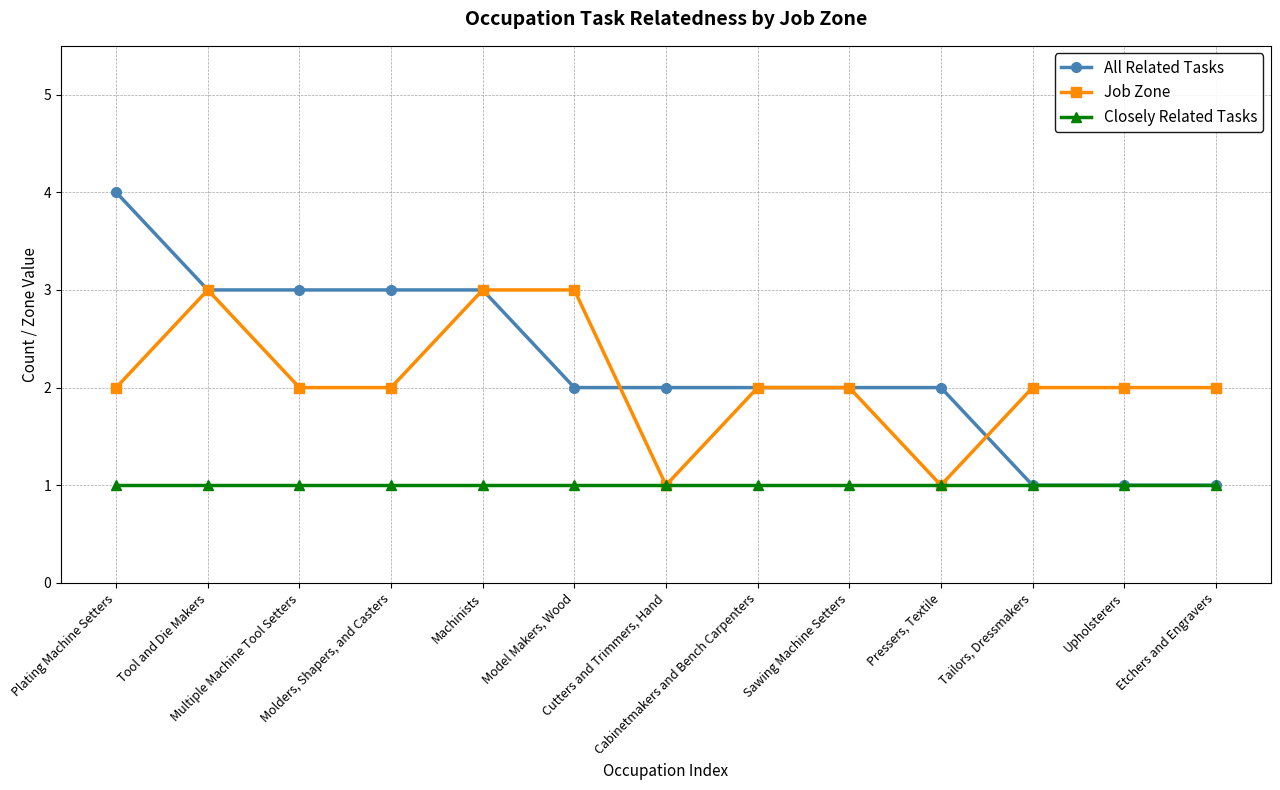

What is the maximum value for All Related Tasks?

4